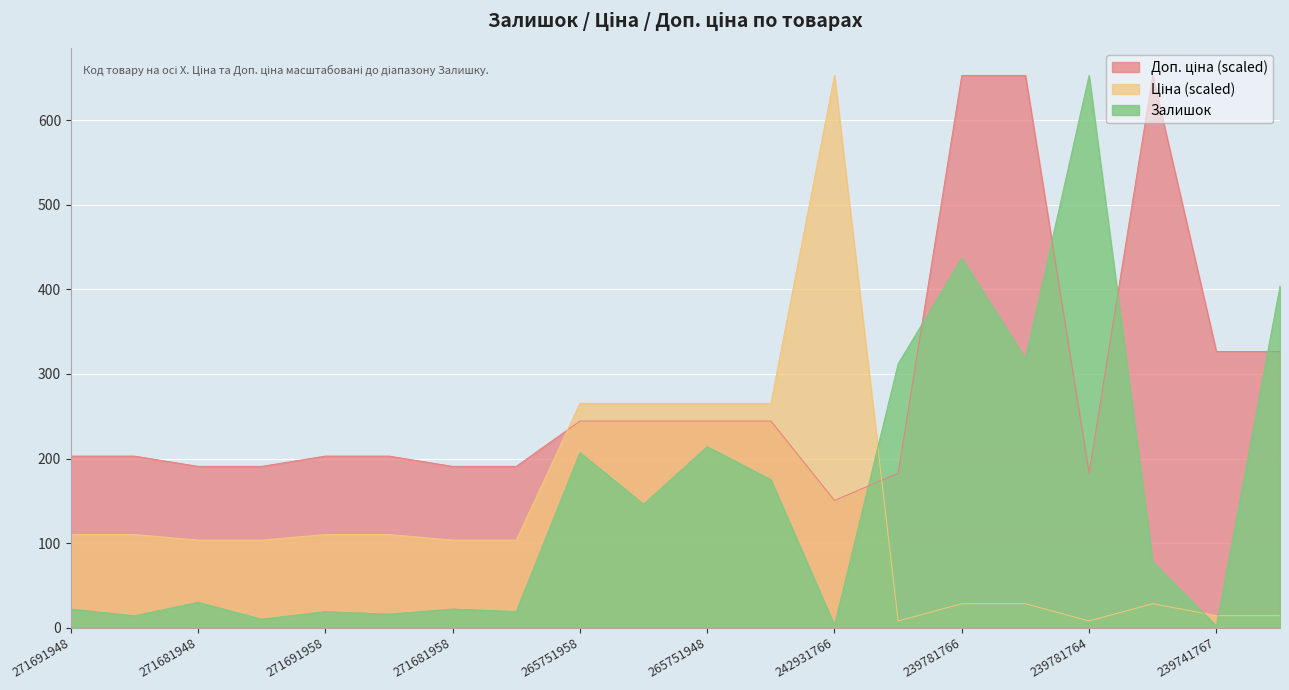

Reading right to left, extract all data points from this chart.

Залишок: 239741766=404.0	239741767=2.0	239781763=78.0	239781764=653.0	239781765=318.0	239781766=437.0	239781767=312.0	242931766=3.0	265751942=175.0	265751948=214.0	265751953=146.0	265751958=207.0	271681953=19.0	271681958=22.0	271691953=16.0	271691958=19.0	271681942=10.0	271681948=30.0	271691942=14.0	271691948=22.0
Ціна: 239741766=14.2	239741767=14.2	239781763=28.4	239781764=7.9	239781765=28.4	239781766=28.4	239781767=7.9	242931766=653.0	265751942=265.3	265751948=265.3	265751953=265.3	265751958=265.3	271681953=103.5	271681958=103.5	271691953=110.1	271691958=110.1	271681942=103.5	271681948=103.5	271691942=110.1	271691948=110.1
Доп. ціна: 239741766=326.5	239741767=326.5	239781763=653.0	239781764=182.8	239781765=653.0	239781766=653.0	239781767=182.8	242931766=150.4	265751942=244.3	265751948=244.3	265751953=244.3	265751958=244.3	271681953=190.7	271681958=190.7	271691953=202.9	271691958=202.9	271681942=190.7	271681948=190.7	271691942=202.9	271691948=202.9